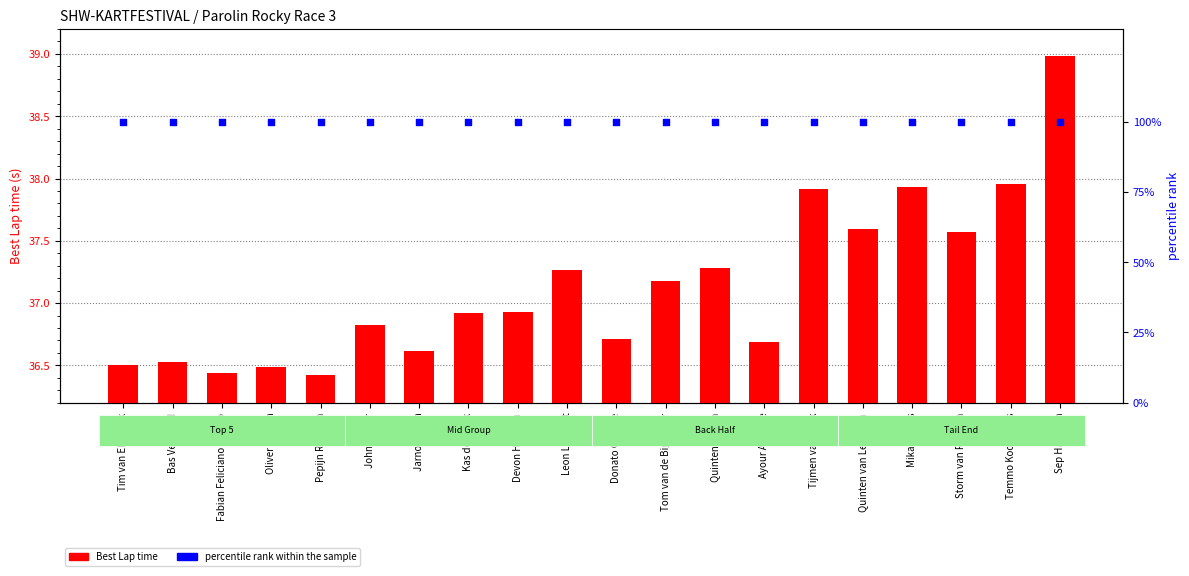

At which category is the sum across all series the highest?

Sep Harmsen